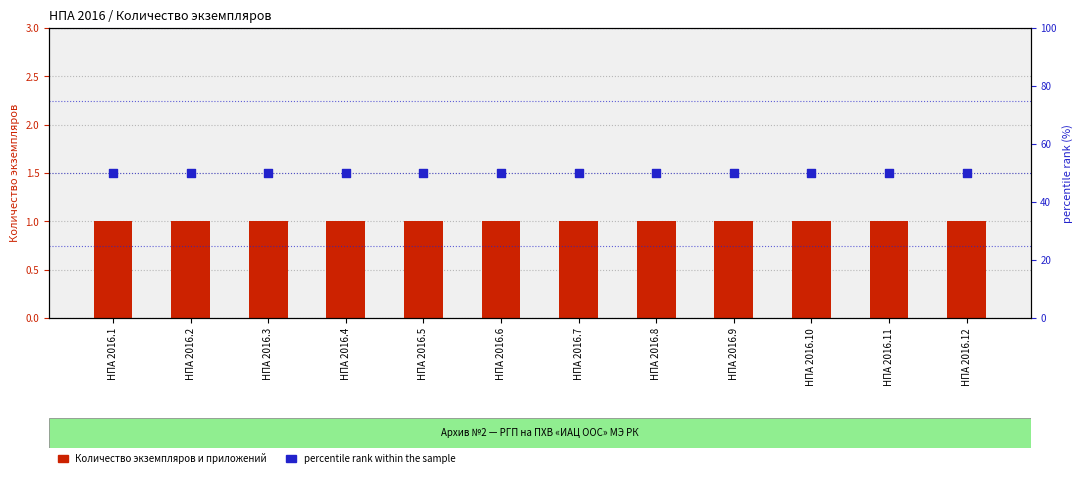

Which series contains the lowest Y value?

Количество экземпляров и приложений